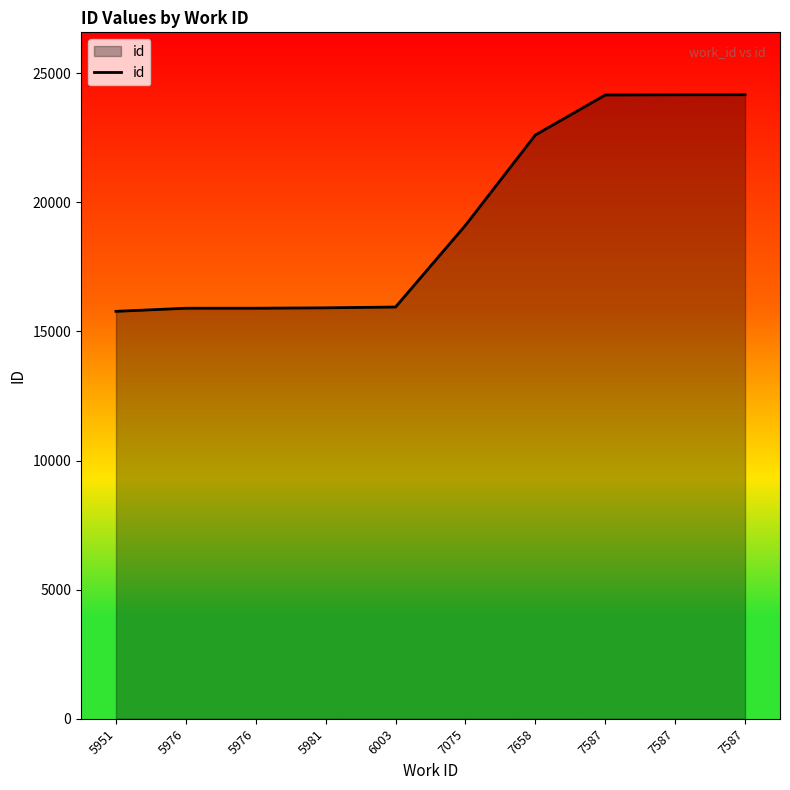

Is this an area chart (filled region under the line)?

Yes